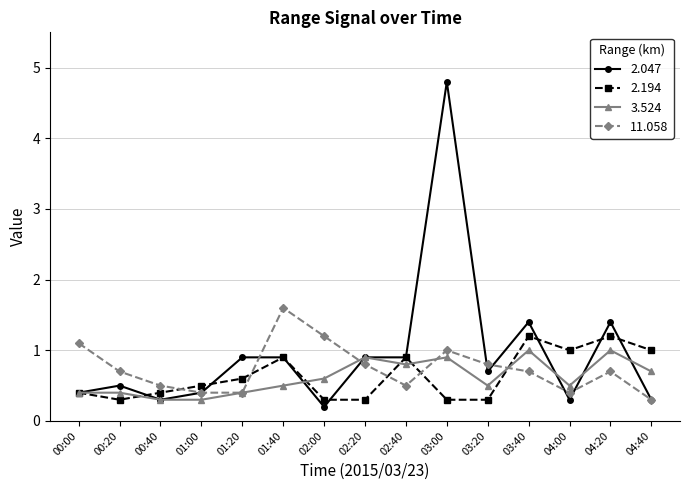

Which series has the widest spread of values?

2.047